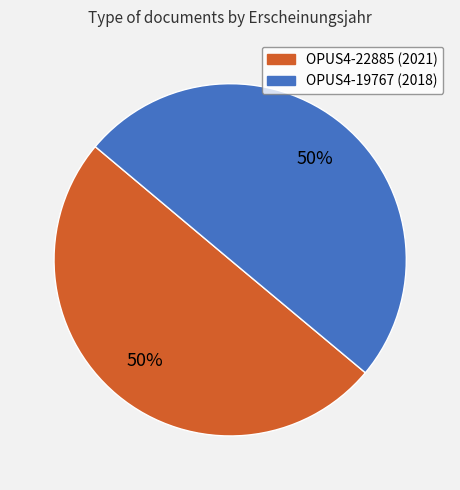

Do OPUS4-22885 (2021) and OPUS4-19767 (2018) together represent more than half of the pie?

Yes